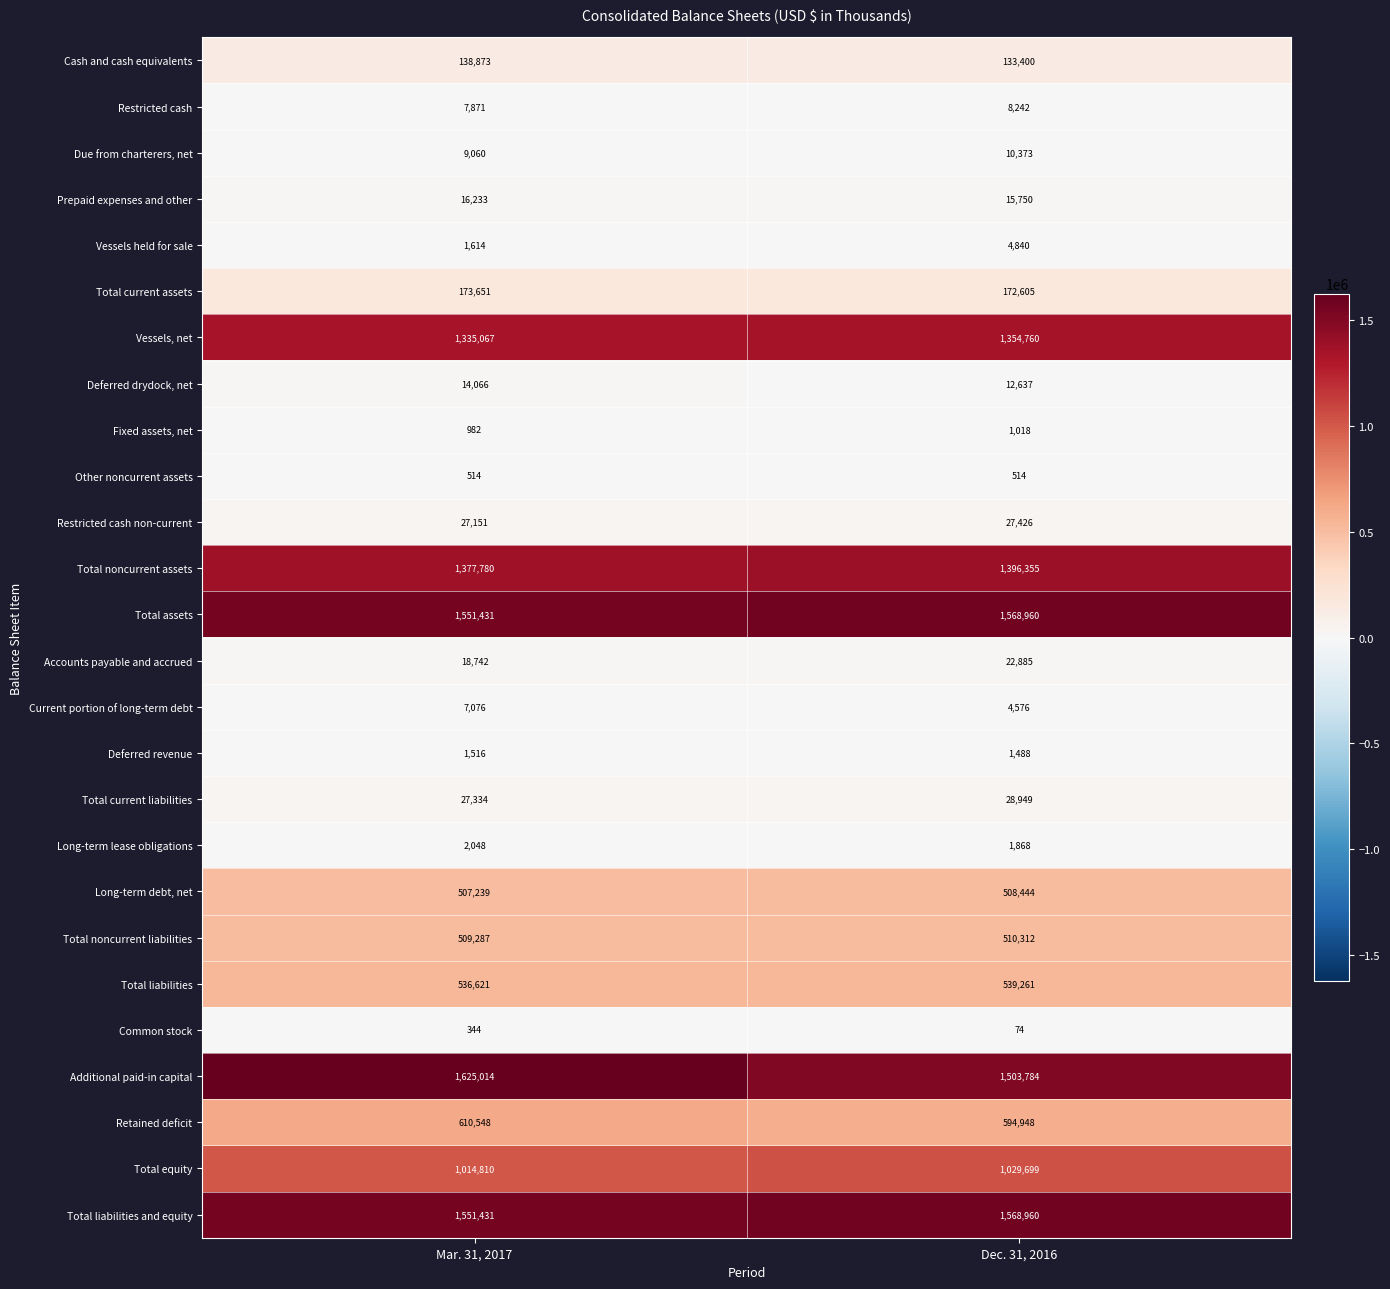

How many categories are shown in the chart?

2